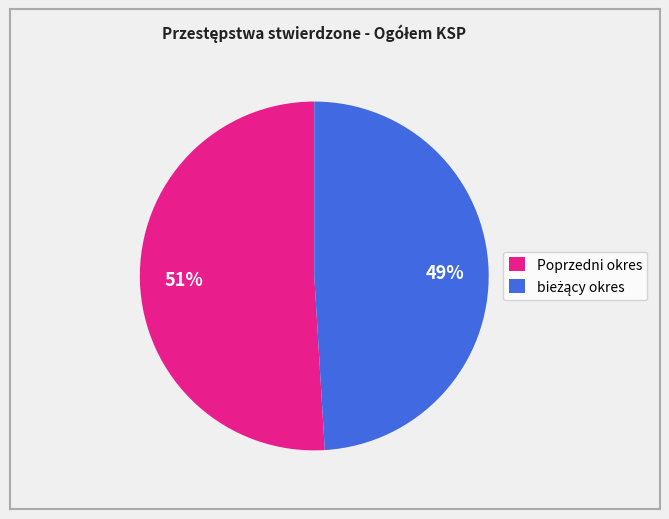

Count the number of slices in the pie.

2